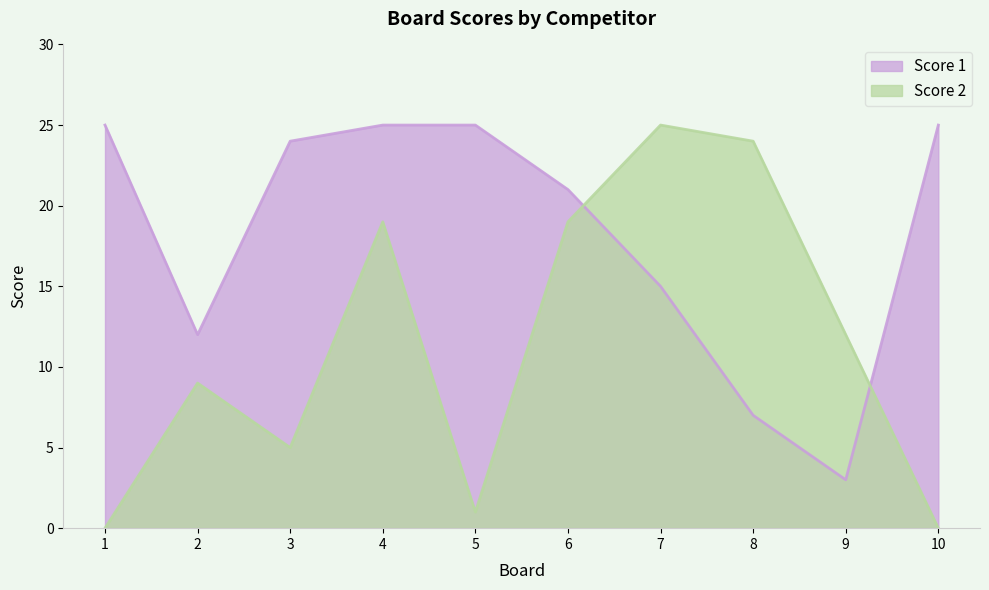

What is the difference between the maximum and minimum values in the Score 2 series?

25